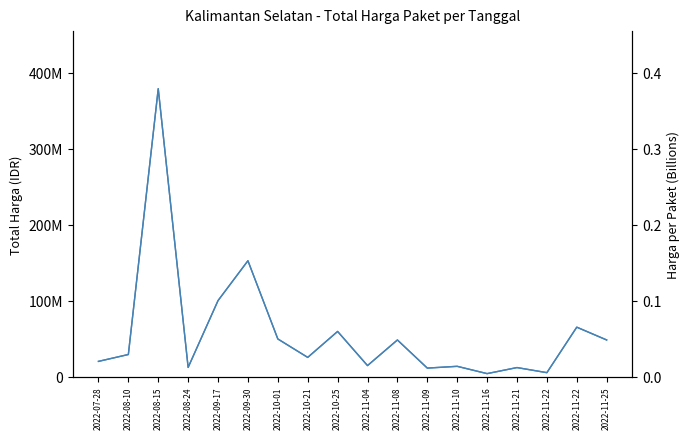

At how many categories does at least one series exceed 251776816?

1